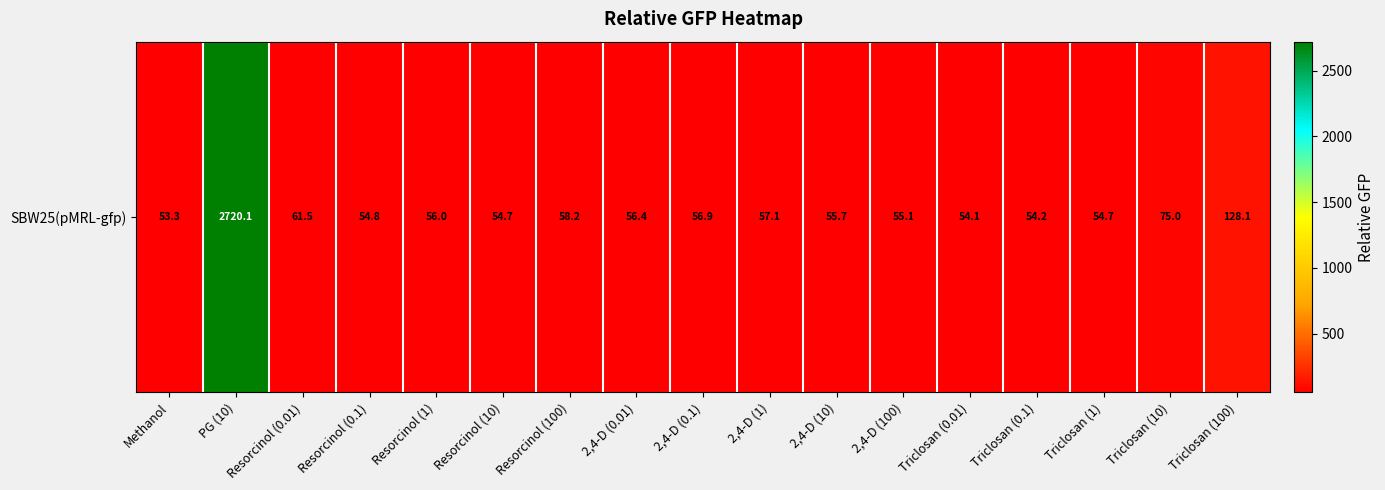

List the labels in order of value, largest first.

PG (10), Triclosan (100), Triclosan (10), Resorcinol (0.01), Resorcinol (100), 2,4-D (1), 2,4-D (0.1), 2,4-D (0.01), Resorcinol (1), 2,4-D (10), 2,4-D (100), Resorcinol (0.1), Resorcinol (10), Triclosan (1), Triclosan (0.1), Triclosan (0.01), Methanol